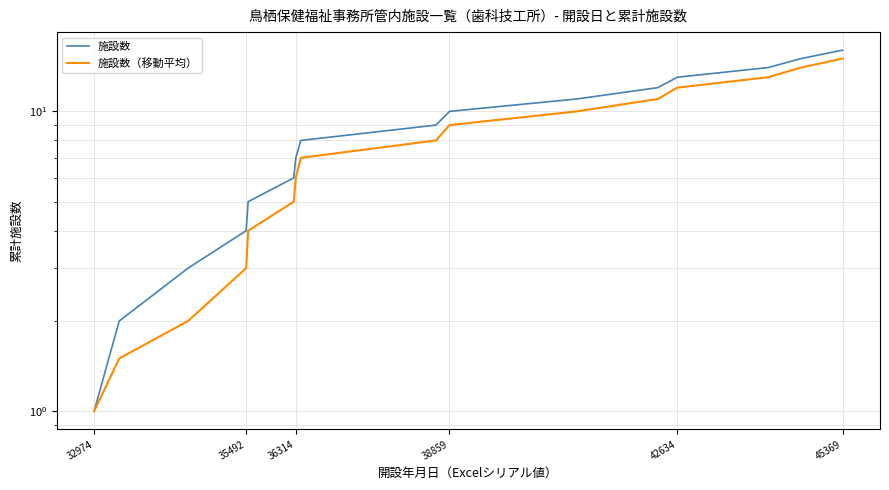

What are all the series names shown in the legend?

施設数, 施設数（移動平均）